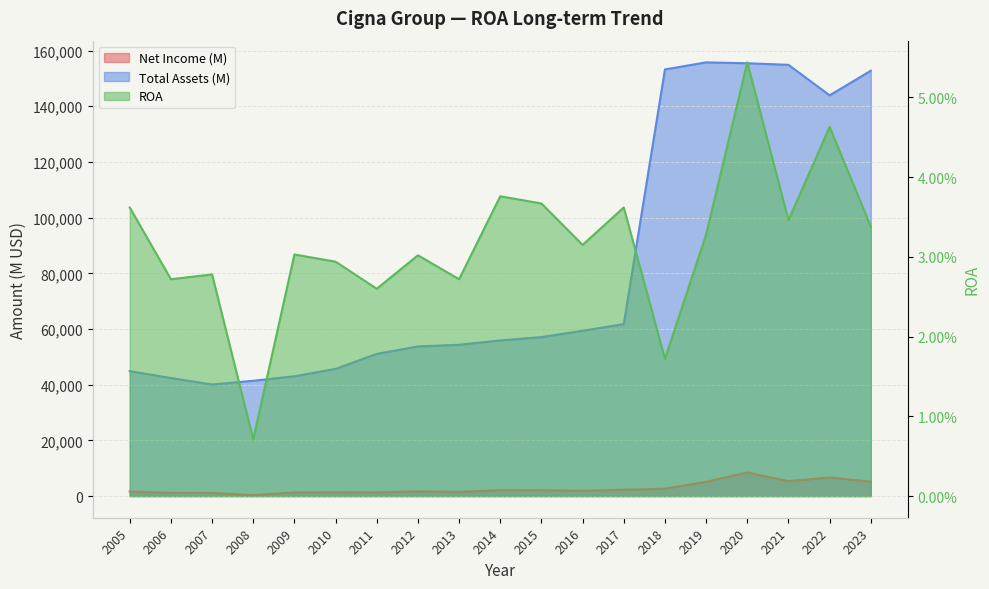

What are all the series names shown in the legend?

Net Income (M), Total Assets (M), ROA